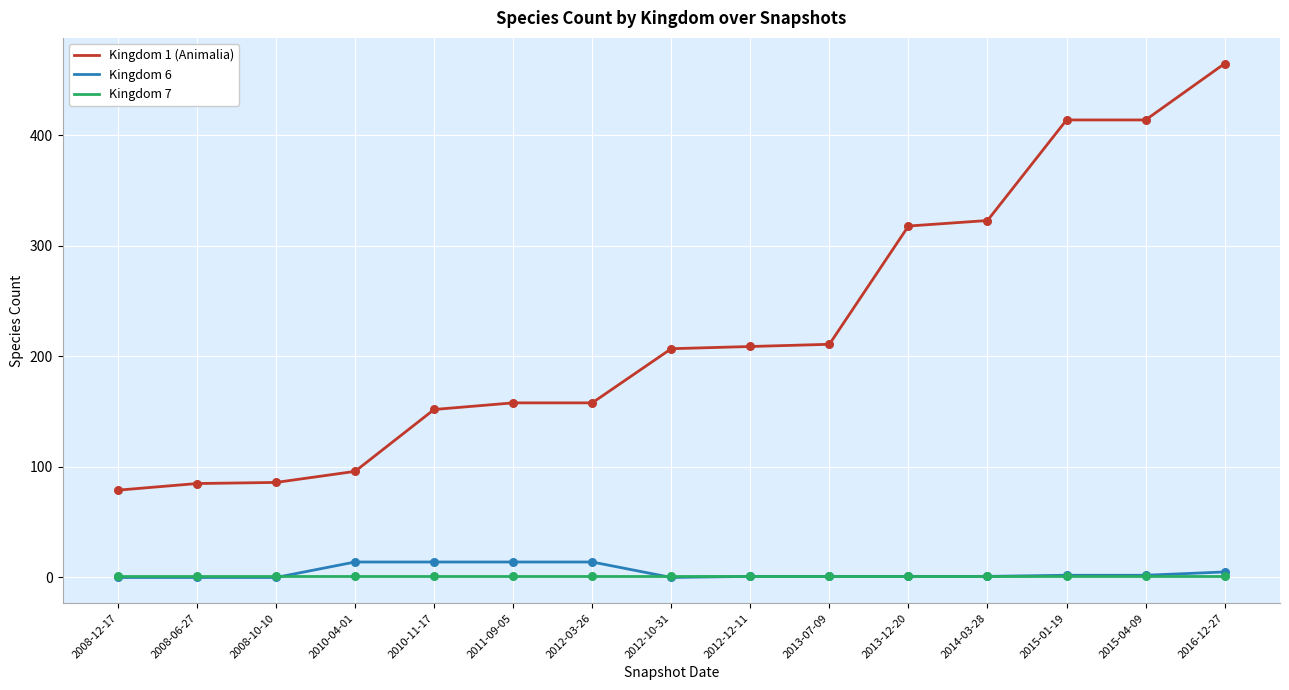

Which series has the widest spread of values?

Kingdom 1 (Animalia)